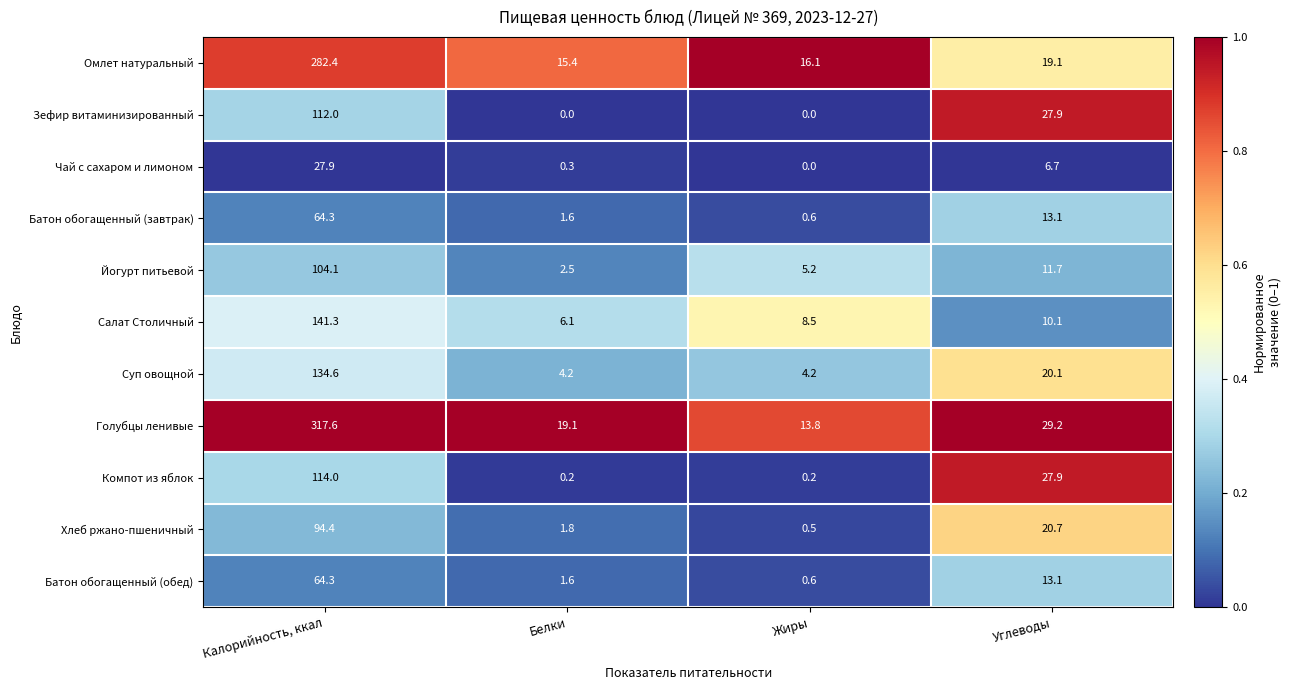

What is the difference between the highest and lowest values at Углеводы?

22.5